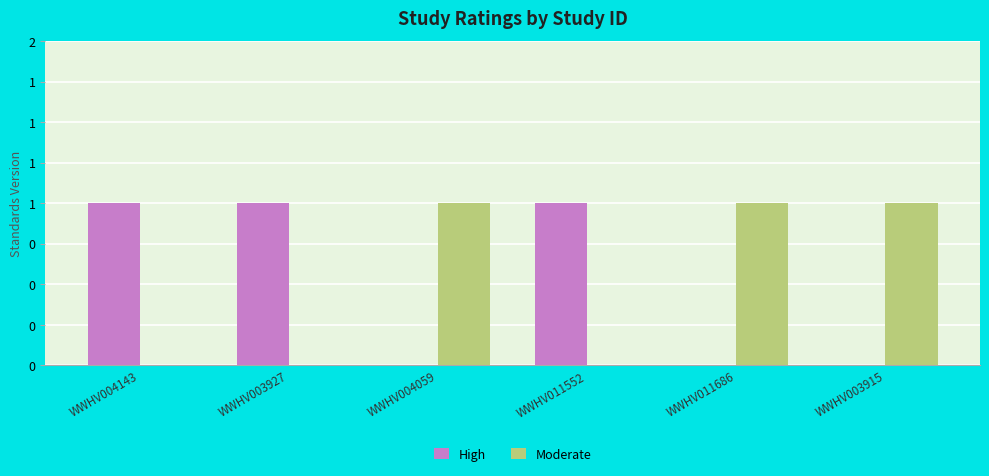

Are the bars grouped side by side (vs. stacked)?

Yes